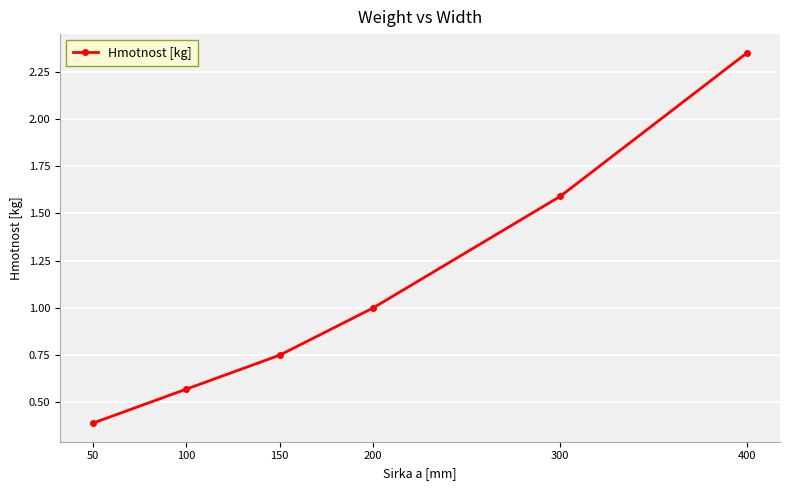

True or false: there are more than 2 points higher than both neighbors.

False